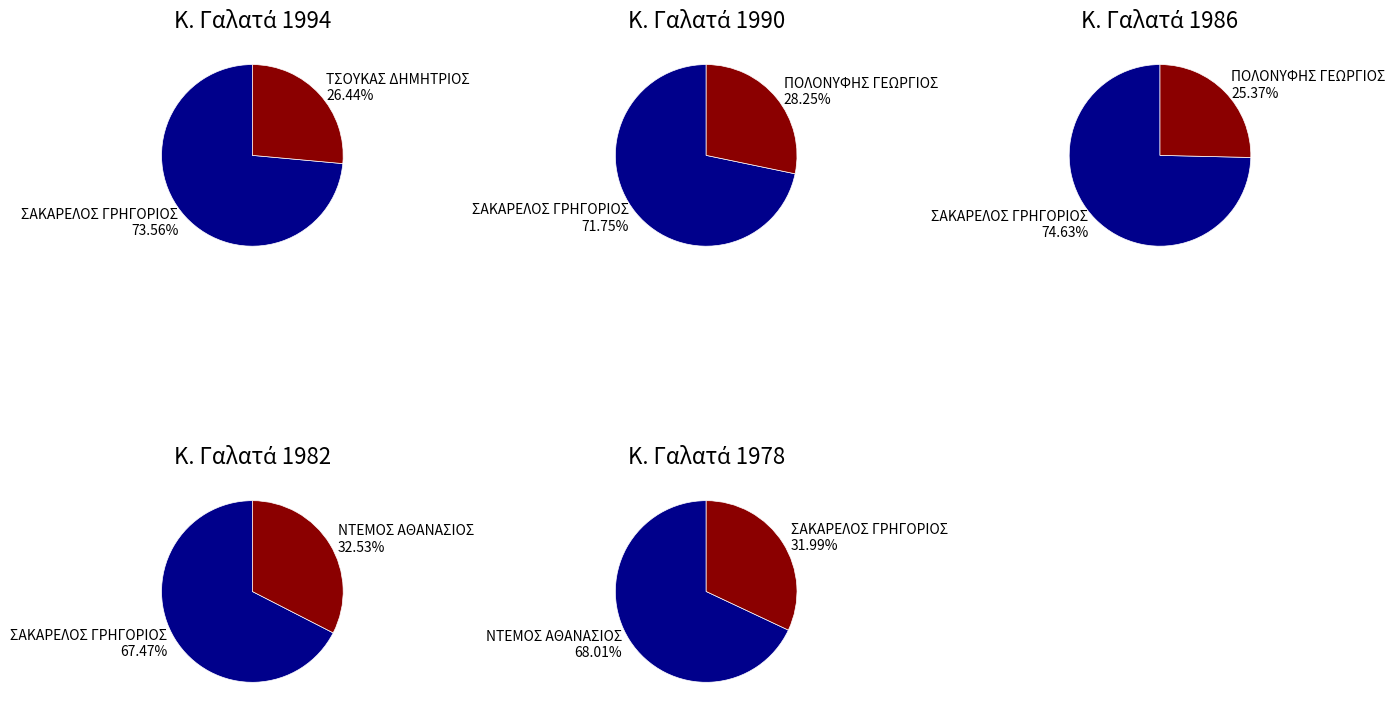

Combined, do 1994 and 1990 account for over 50%?

Yes